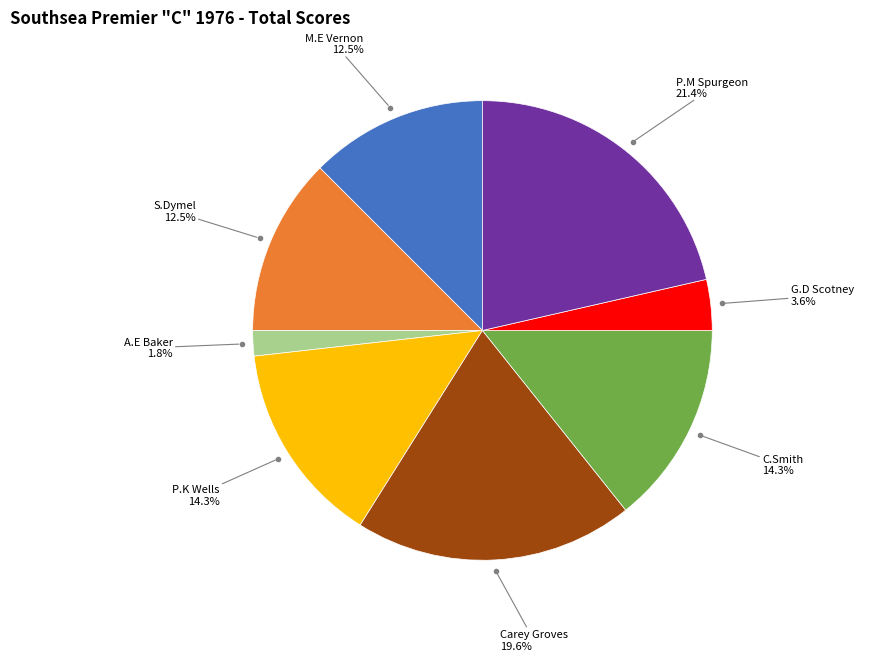

Is there any slice that represents more than half of the pie?

No